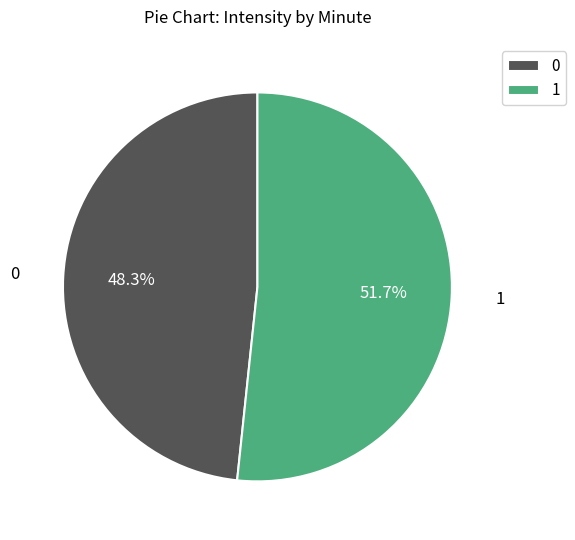

What is the ratio of the value at 0 to the value at 1?

0.9